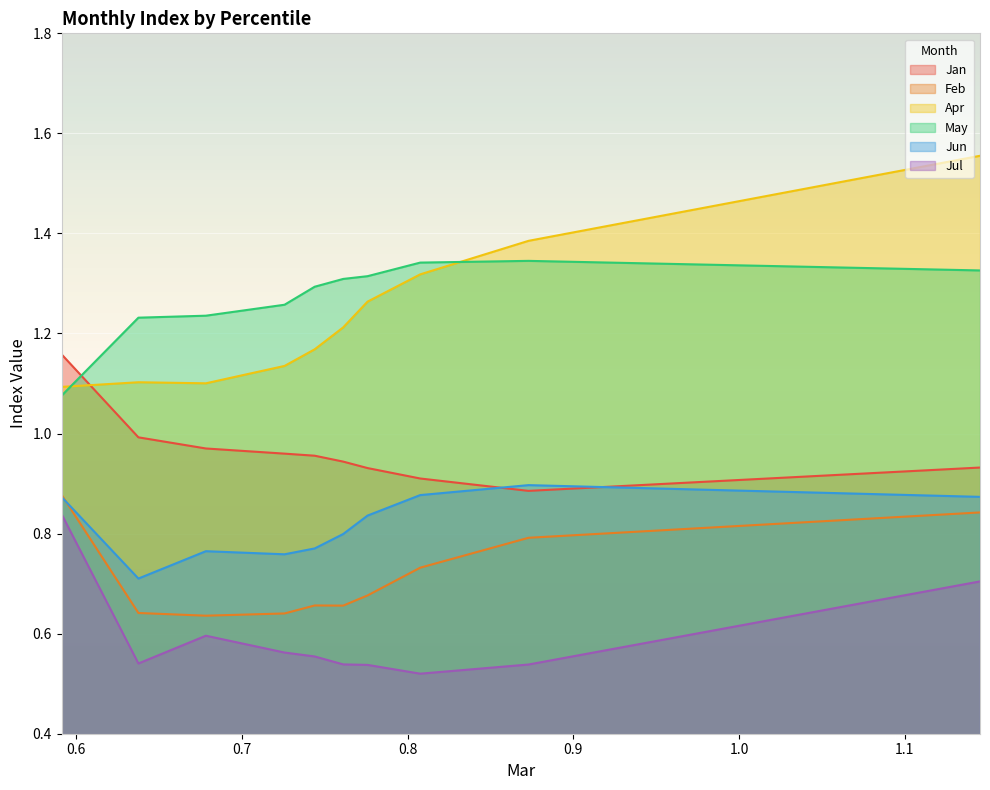

At which category is the sum across all series the highest?

pct95